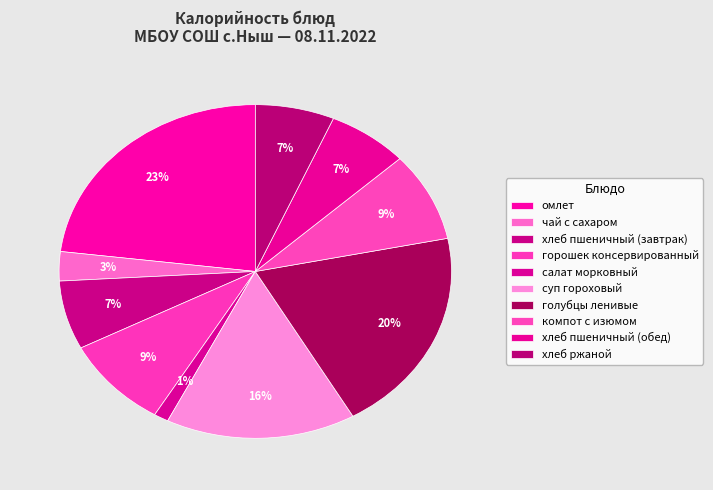

What percentage is the хлеб ржаной slice, to the nearest percent?

7%